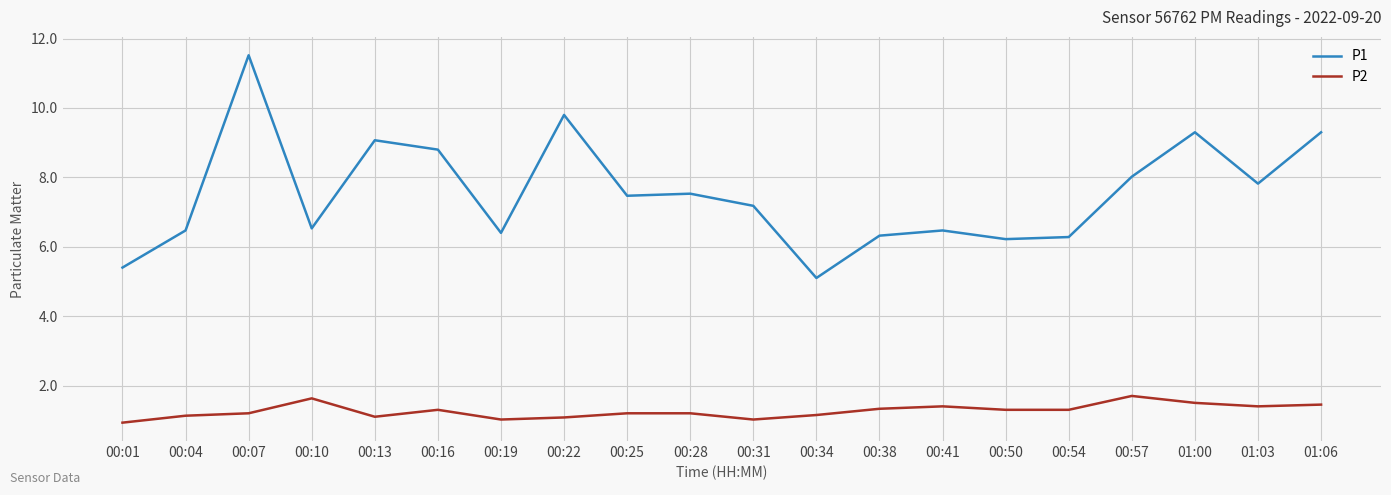

Which series has the largest range (max minus min)?

P1